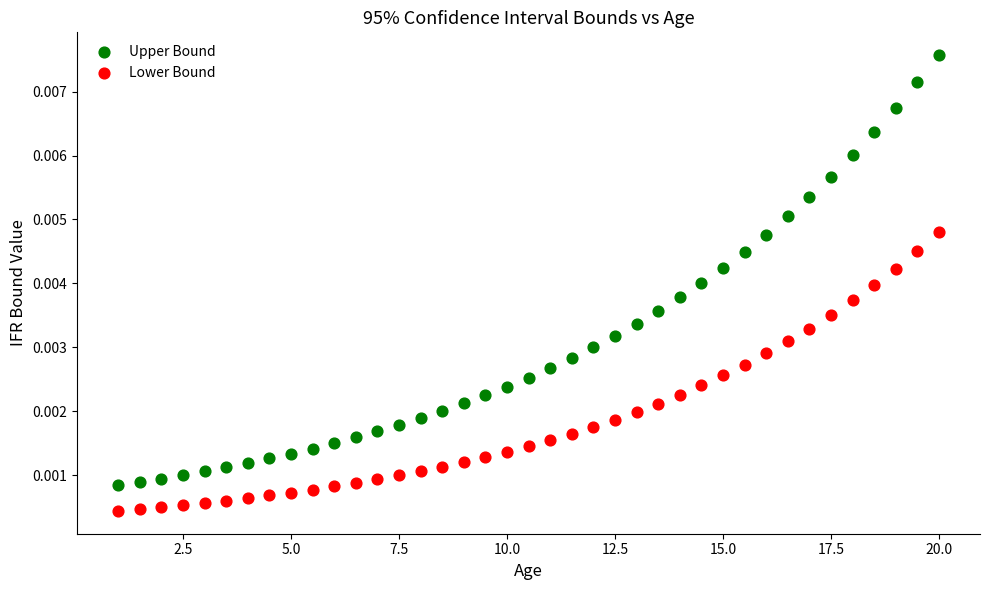

Which series contains the highest Y value?

Upper Bound